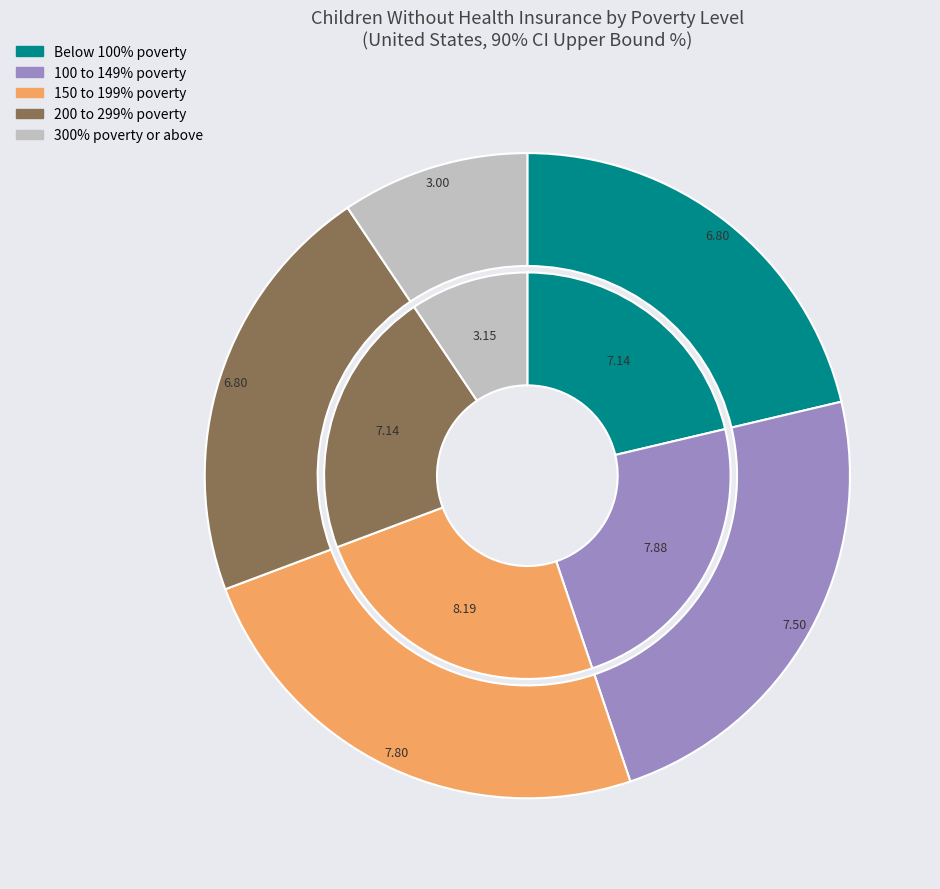

To the nearest percent, what percentage of the pie is 300% poverty or above?

9%